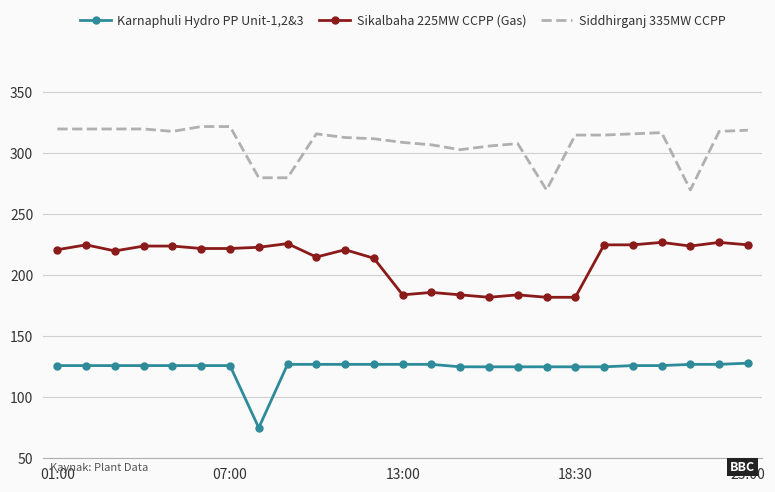

Which series has the largest total across all categories?

Siddhirganj 335MW CCPP